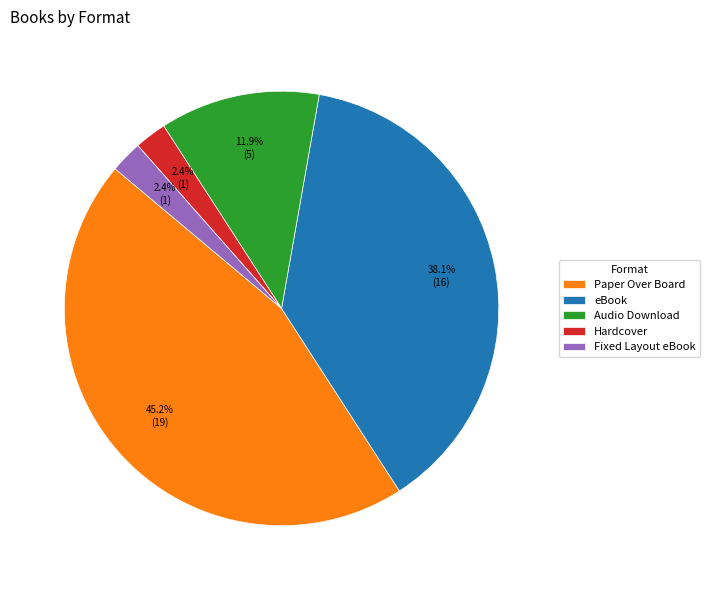

True or false: Fixed Layout eBook accounts for 2% of the total.

True